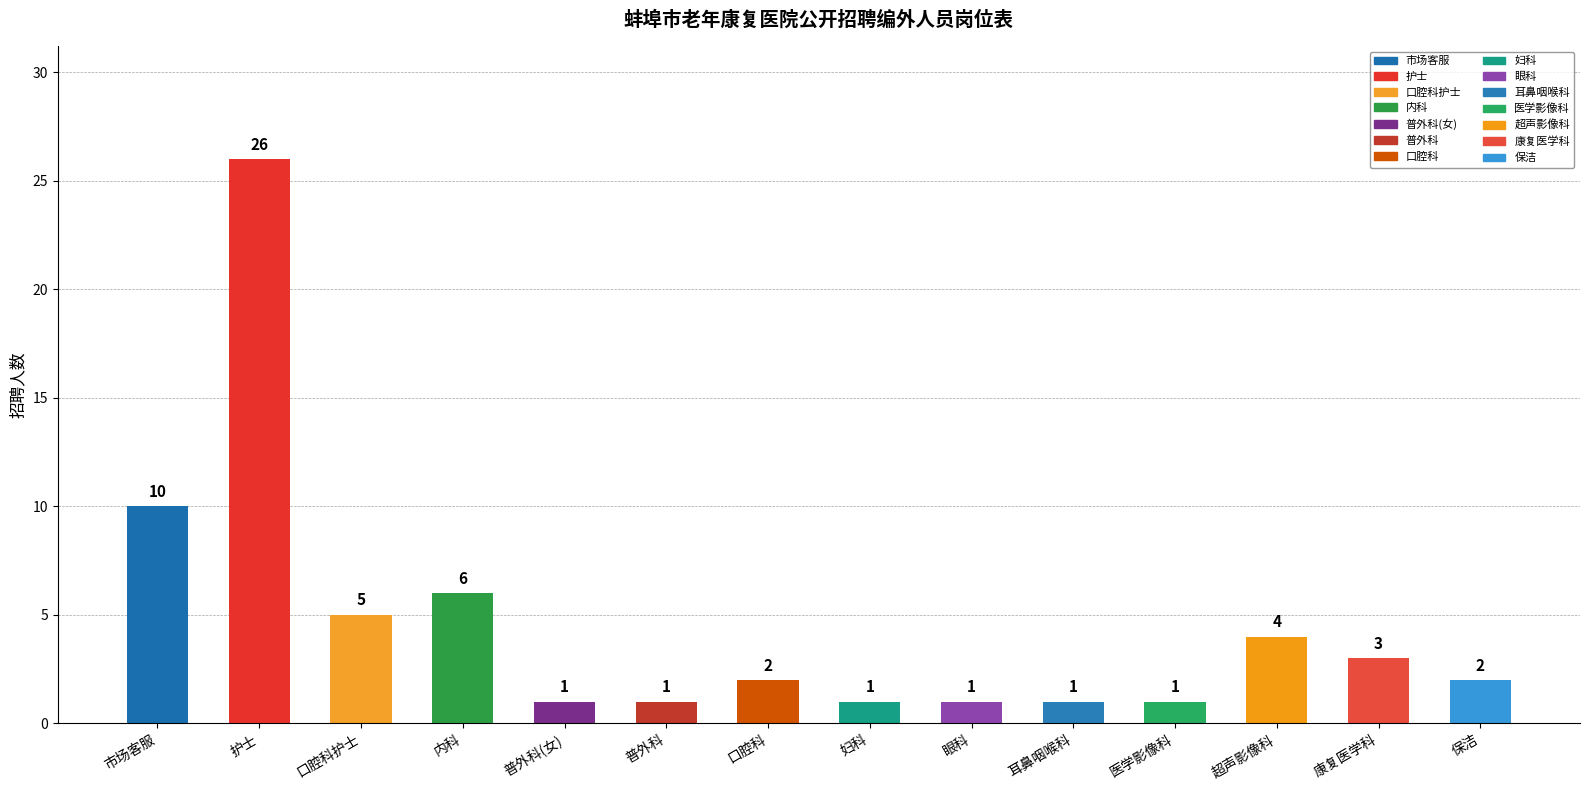

Does the chart contain any negative values?

No